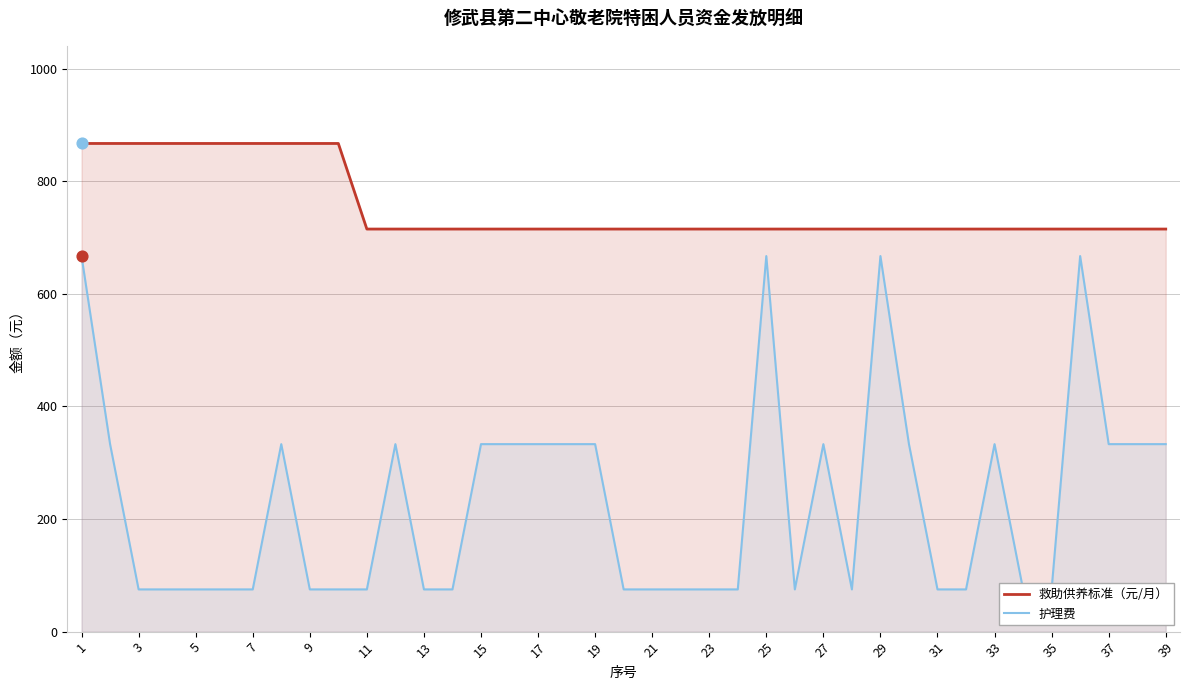

Which series has the widest spread of Y values?

护理费